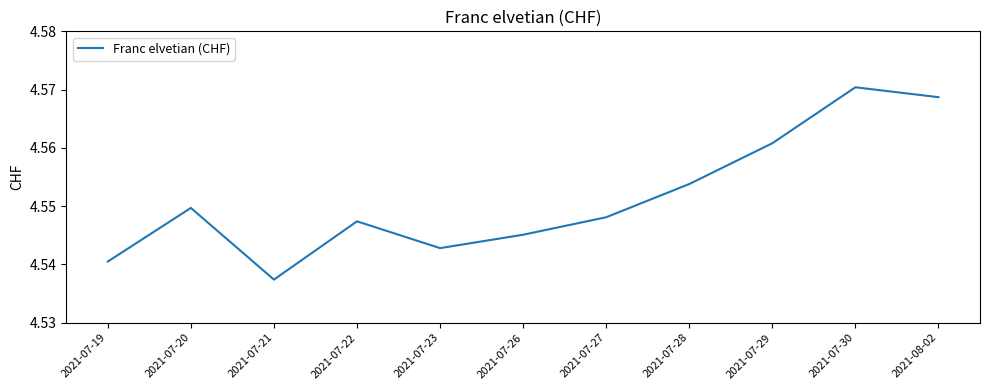

The chart shows a value of 6.8 at 2021-07-27. True or false?

False